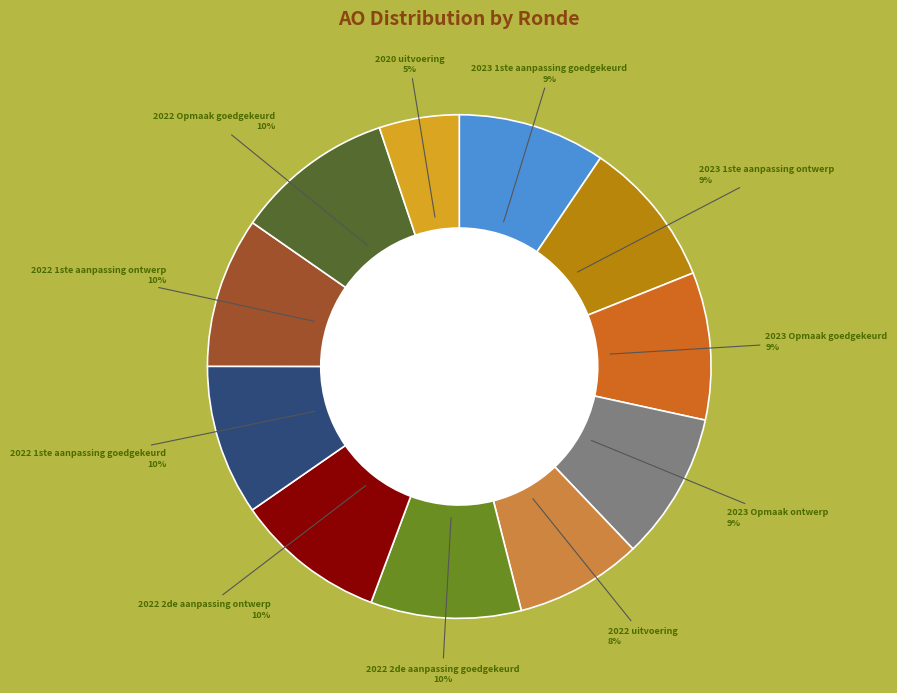

To the nearest percent, what is the average slice percentage?

9%